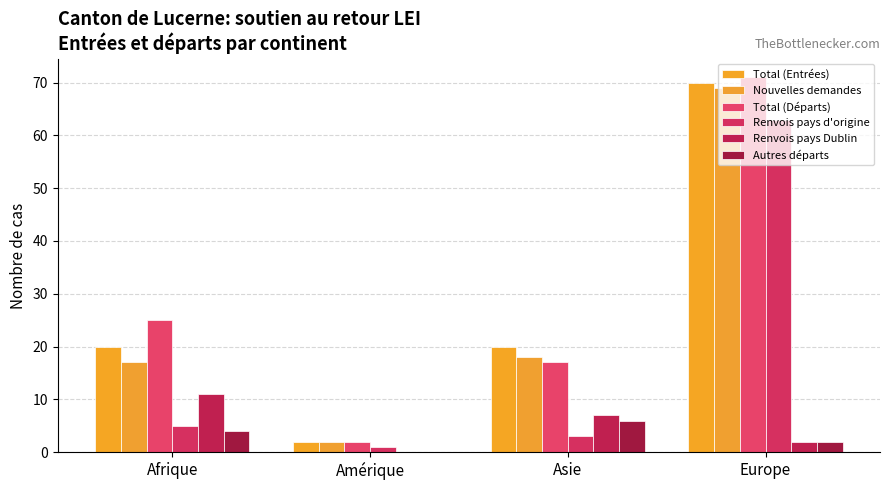

Is it true that Nouvelles demandes equals 12 at Afrique?

False